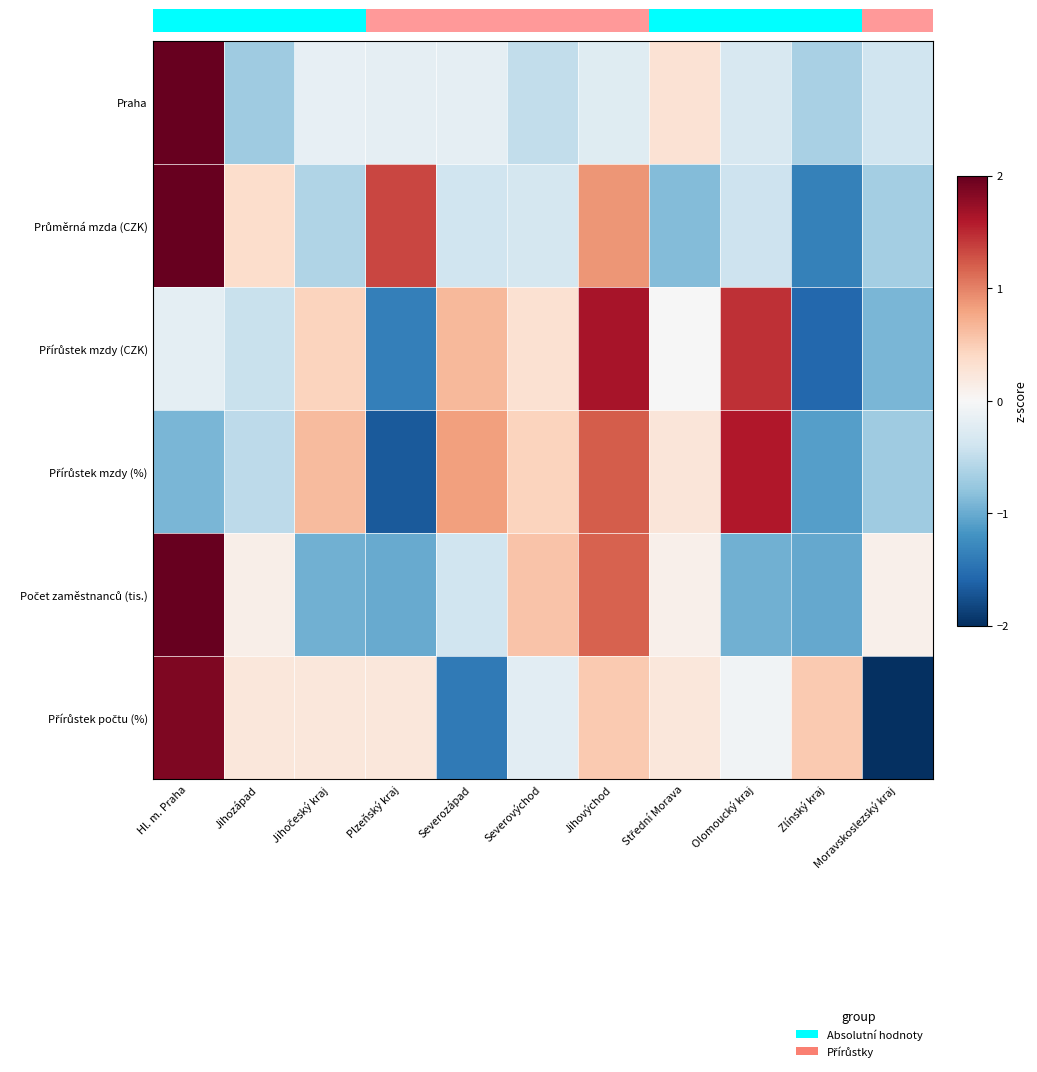

What is the greatest value displayed?

3.1